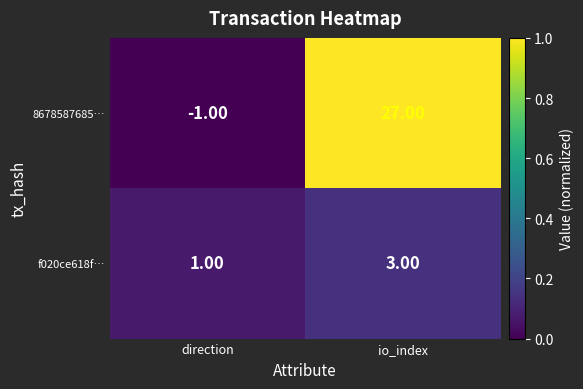

What is the spread (max minus min) of values at io_index?

24